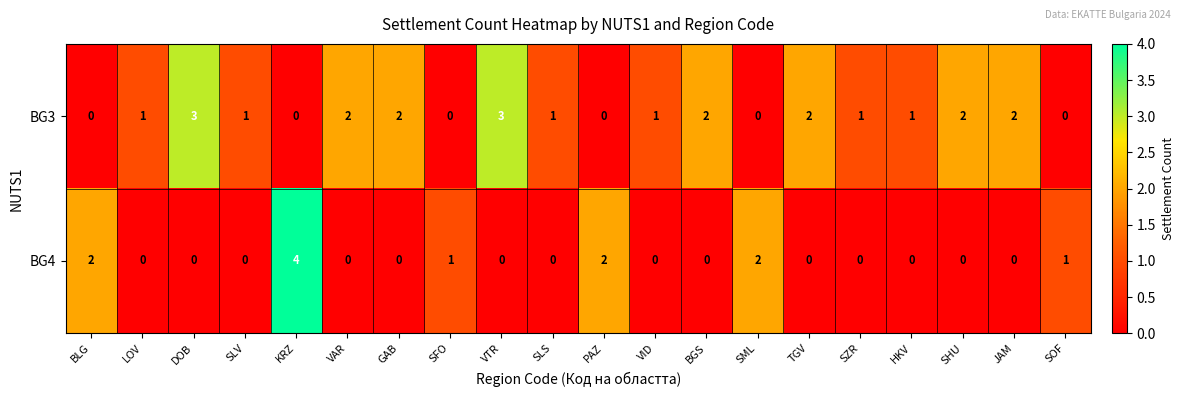

Rank the series at VAR from lowest to highest value.

BG4, BG3